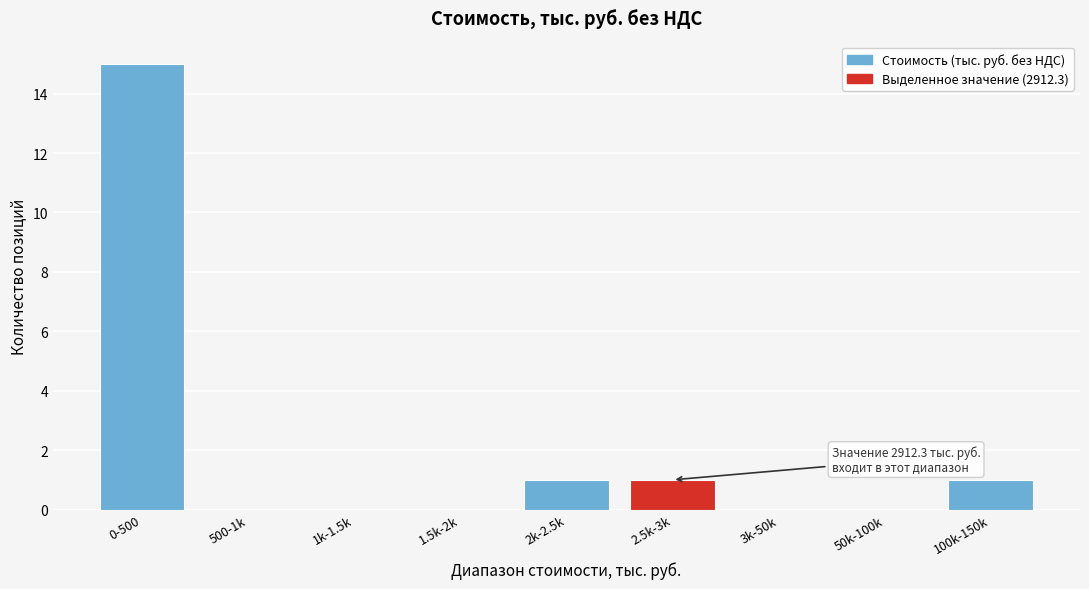

Reading right to left, extract all data points from this chart.

100k-150k=1	50k-100k=0	3k-50k=0	2.5k-3k=1	2k-2.5k=1	1.5k-2k=0	1k-1.5k=0	500-1k=0	0-500=15